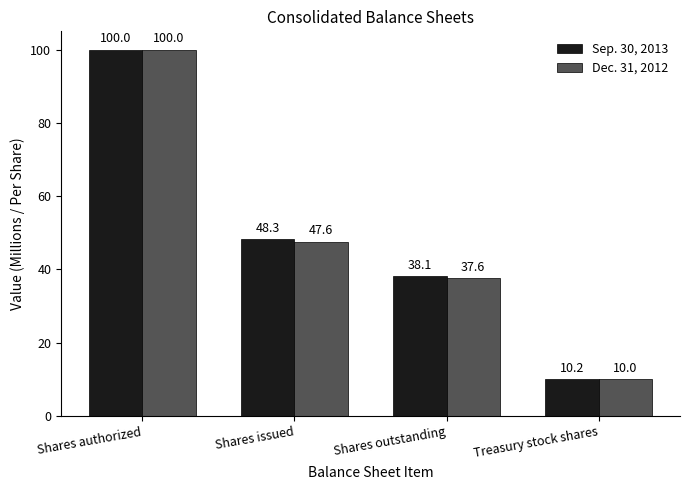

Rank the series by their average value, from lowest to highest.

Dec. 31, 2012, Sep. 30, 2013